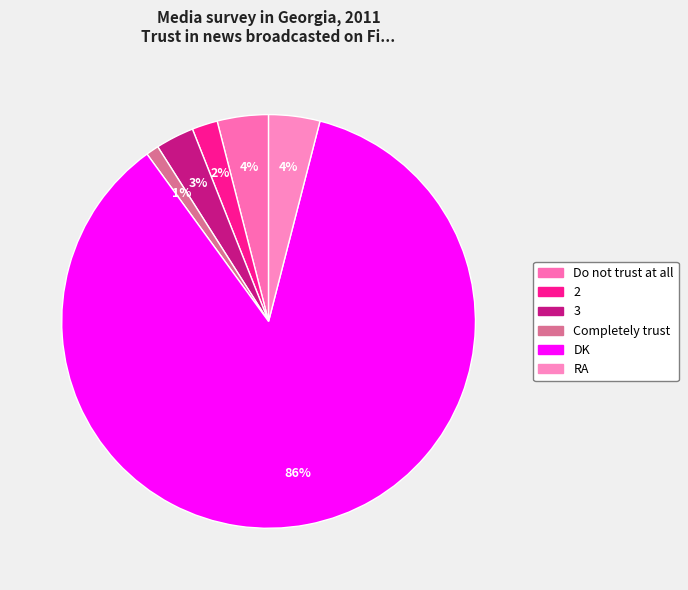

How many segments does this pie chart have?

6